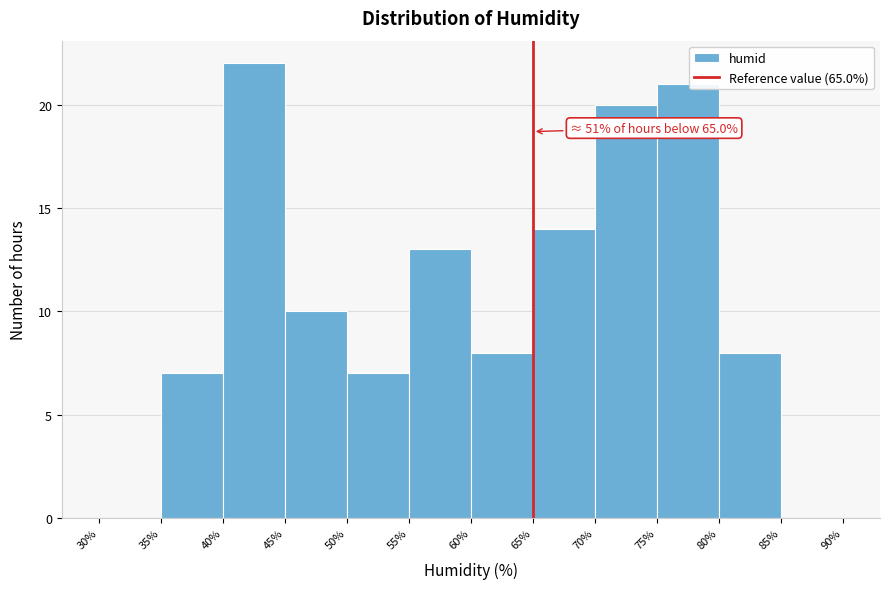

Which range on the x-axis has the tallest bar?

40% to 45%